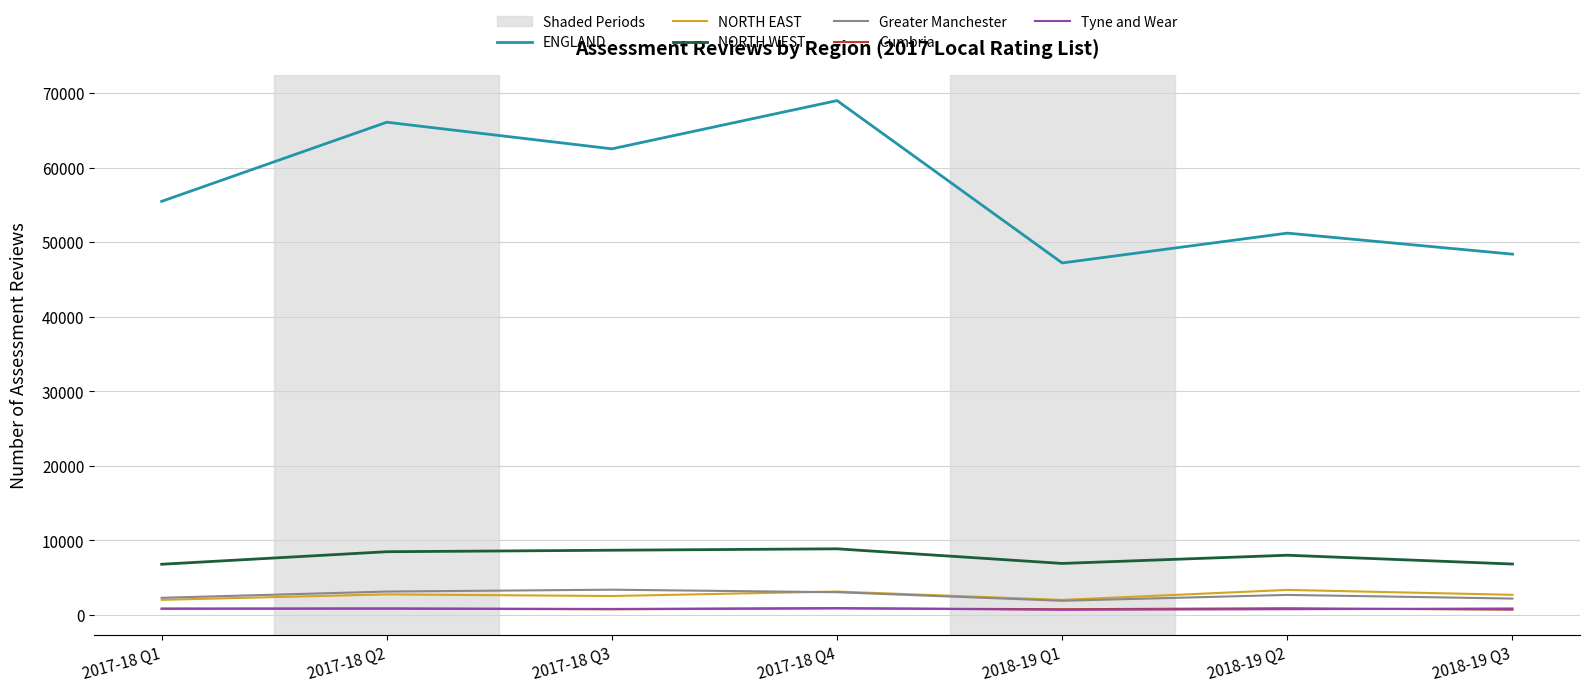

The value of NORTH WEST at 2017-18 Q4 is 15335. True or false?

False